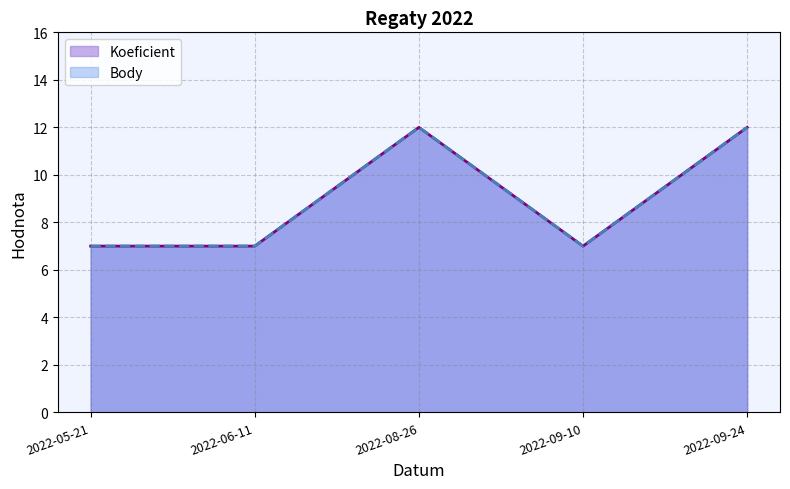

True or false: Body and Koeficient intersect in this chart.

False